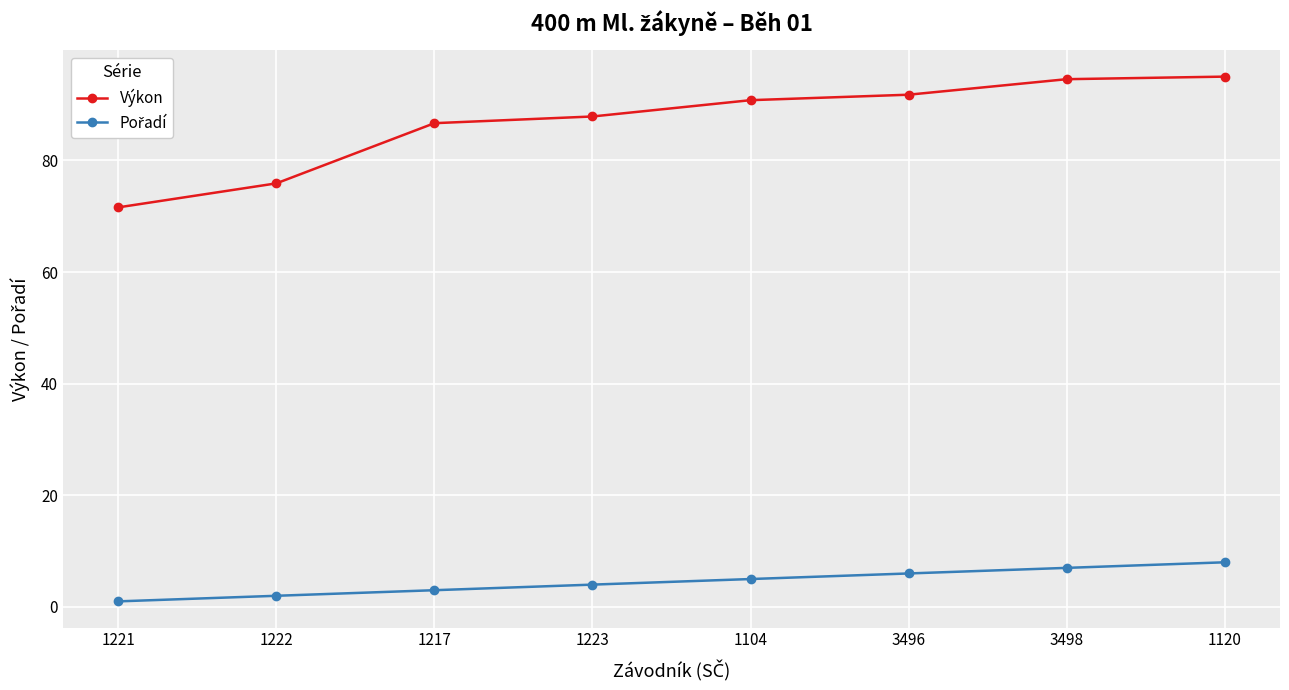

Is it true that Výkon equals 94.5 at 3498?

True